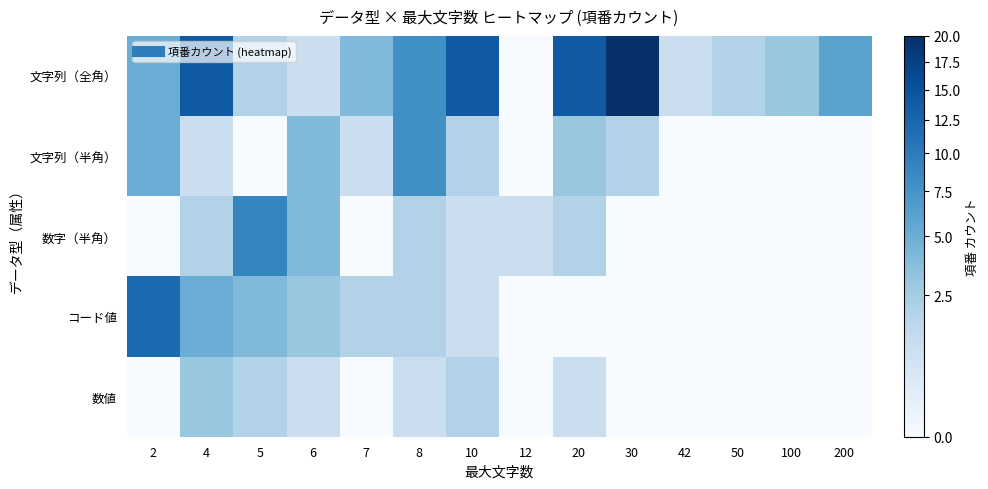

What is the difference between the highest and lowest values at 5?

9